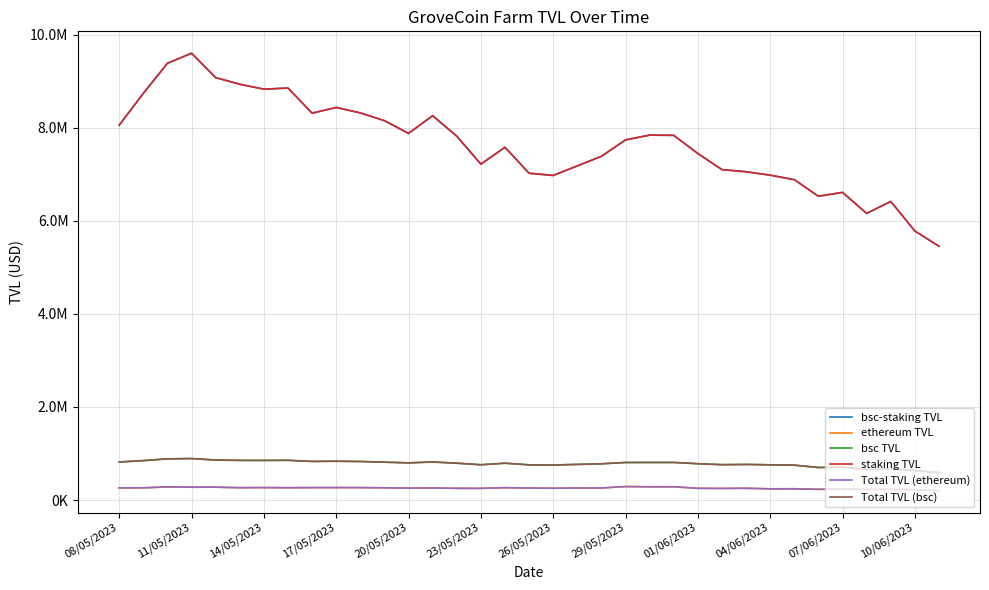

True or false: bsc-staking TVL and bsc TVL cross at least once.

False